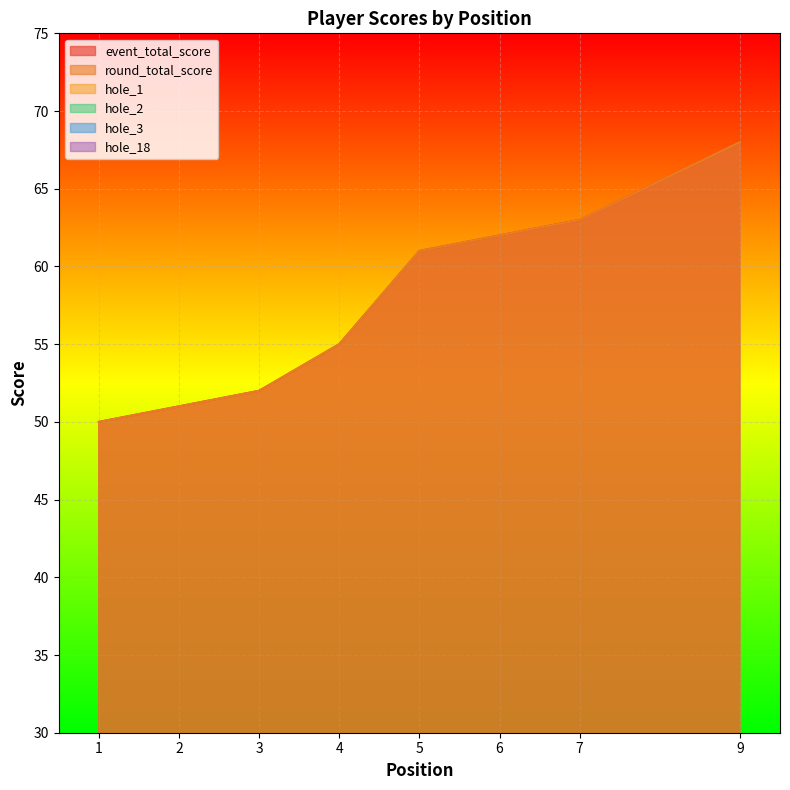

Which series has the largest total across all categories?

event_total_score